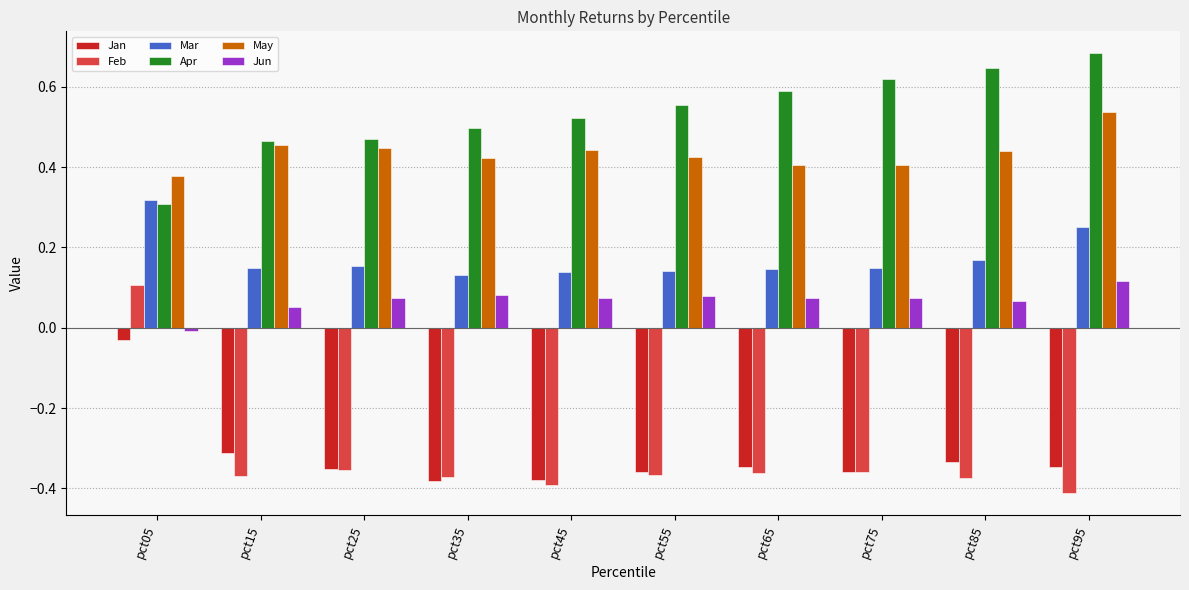

How many values in the Feb series are below 0?

9